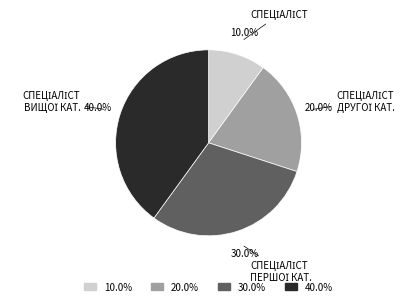

How many segments does this pie chart have?

4